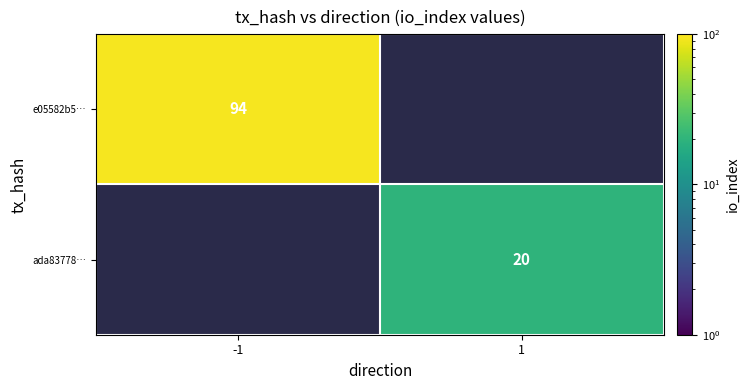

True or false: ada83778… has a value of 10.7 at 1.

False